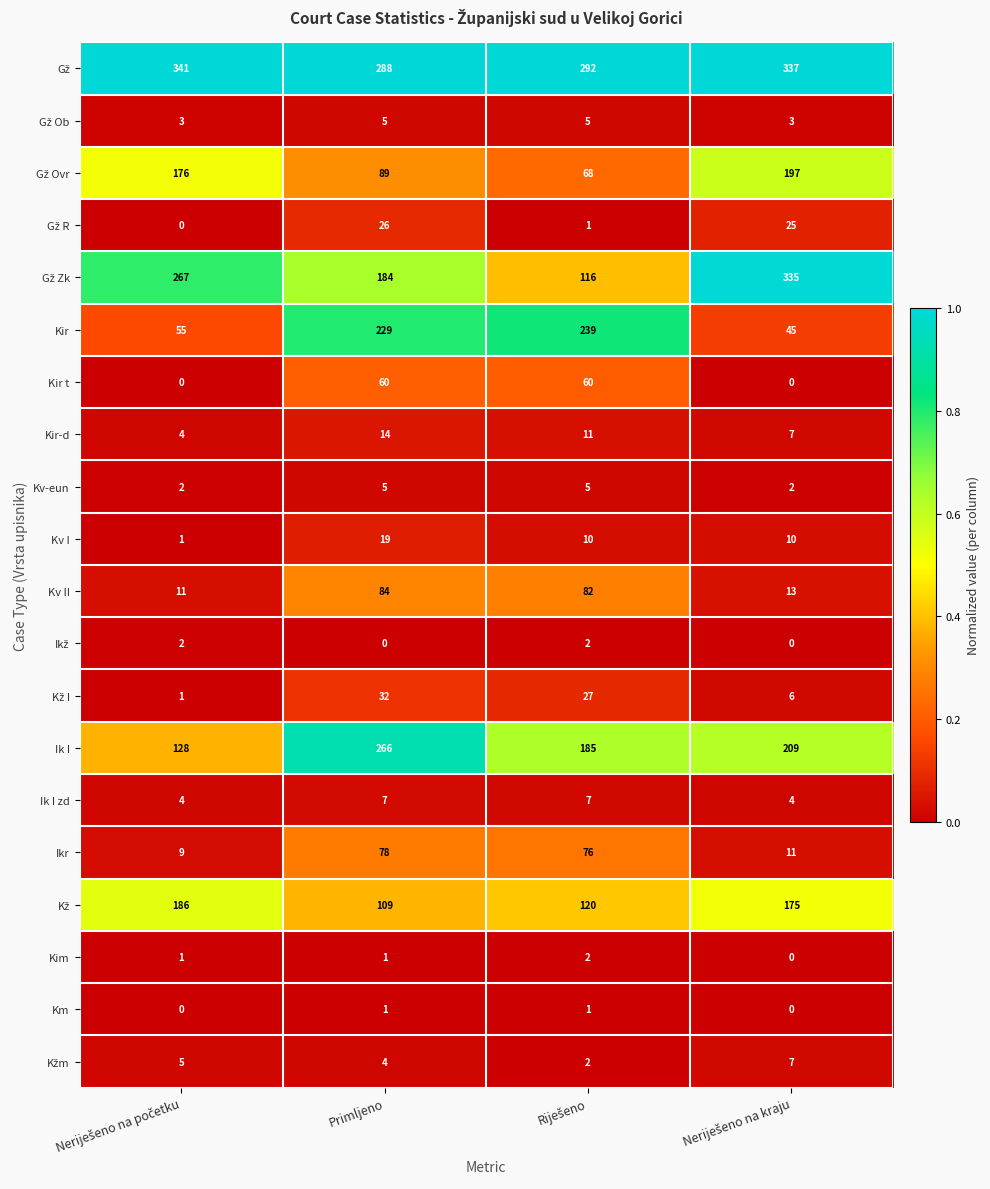

Count the Ik I zd values in the range 4 to 7.

4